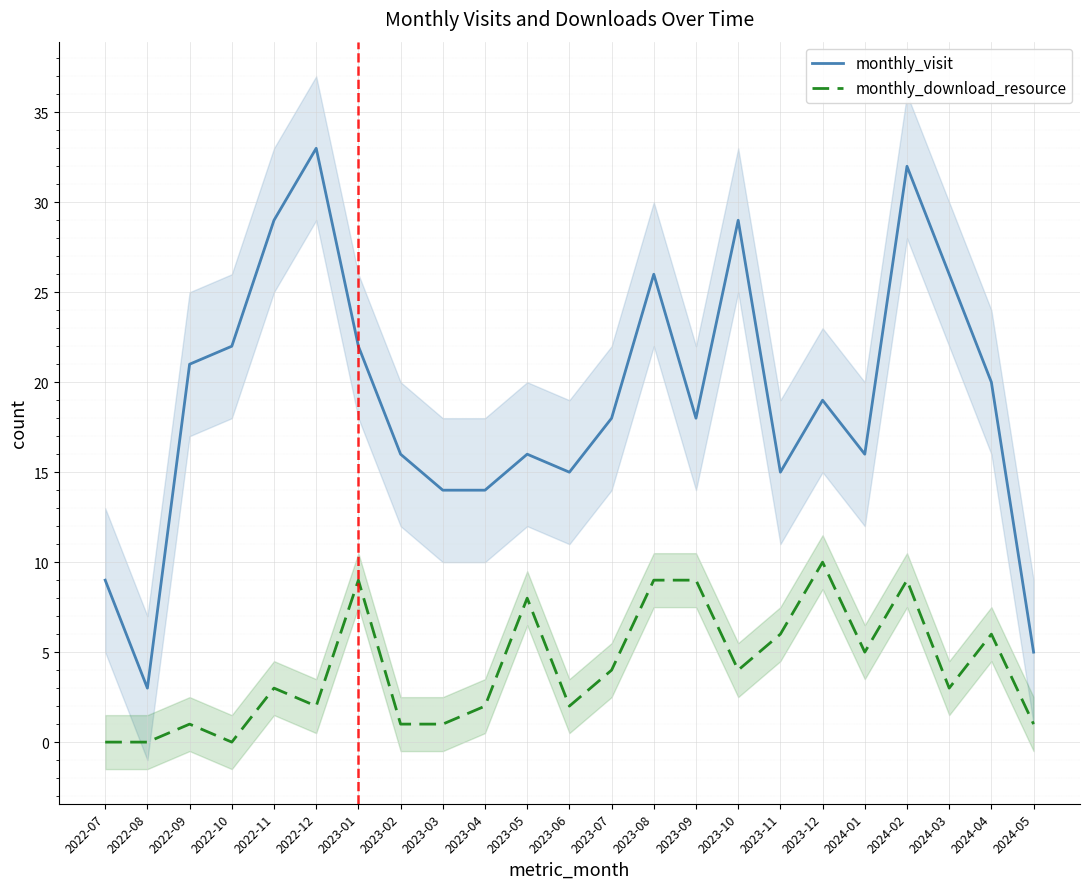

Between 2023-03 and 2024-02, which series saw the biggest shift?

monthly_visit